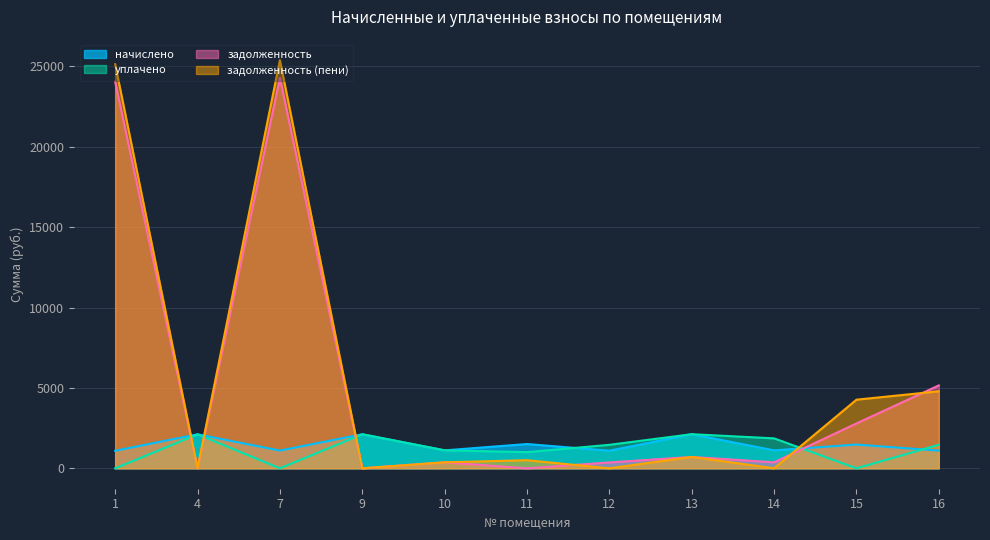

List the labels in order of уплачено value, largest first.

13, 9, 4, 14, 16, 12, 10, 11, 1, 7, 15